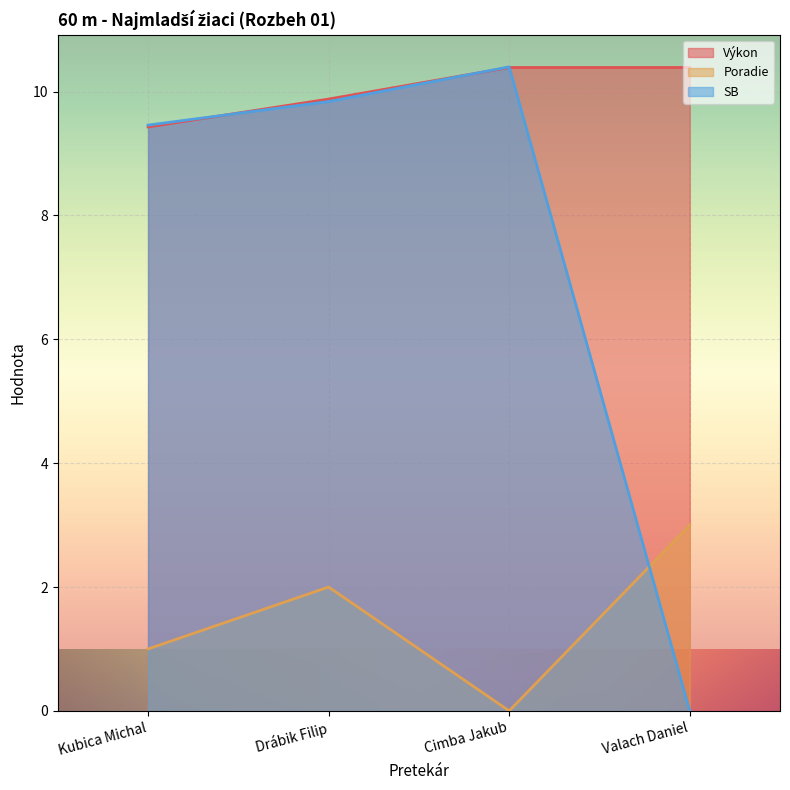

At which category does SB reach its first local peak?

Cimba Jakub